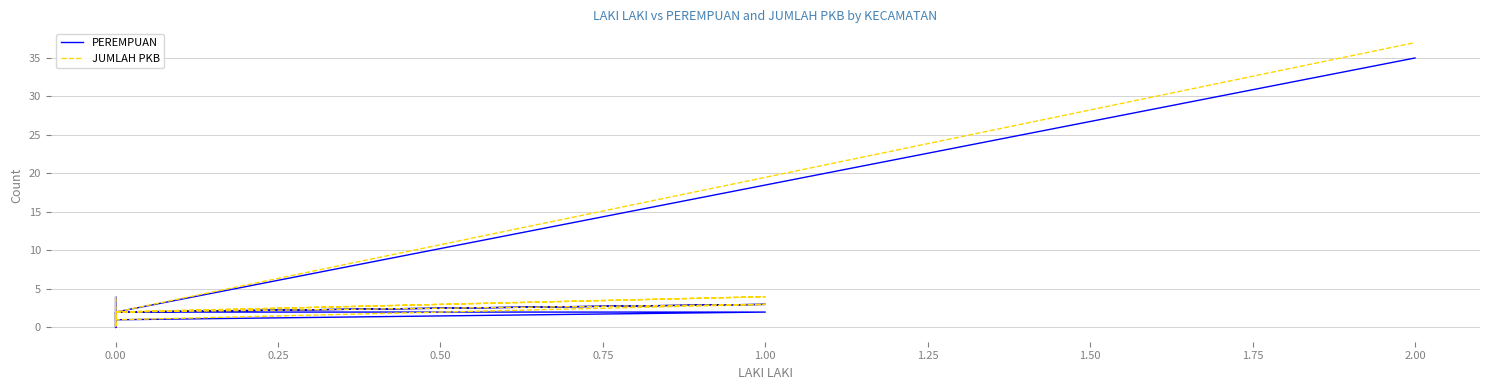

What are all the series names shown in the legend?

PEREMPUAN, JUMLAH PKB